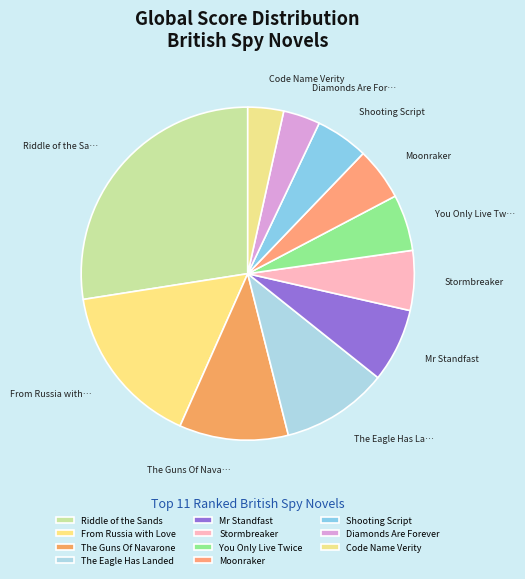

To the nearest percent, what is the average slice percentage?

9%